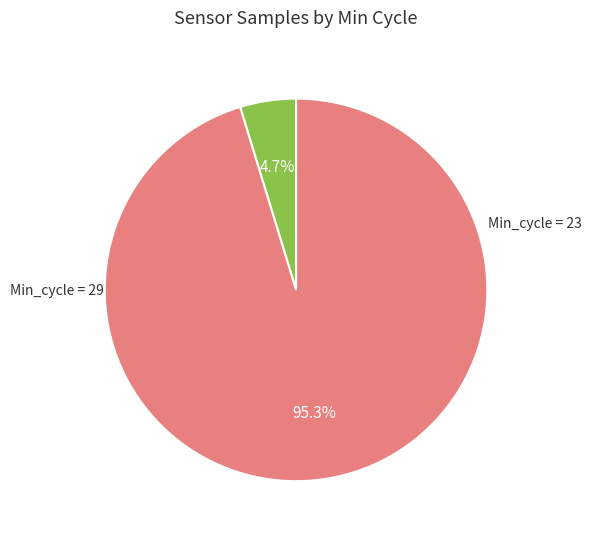

Is there any slice that represents more than half of the pie?

Yes